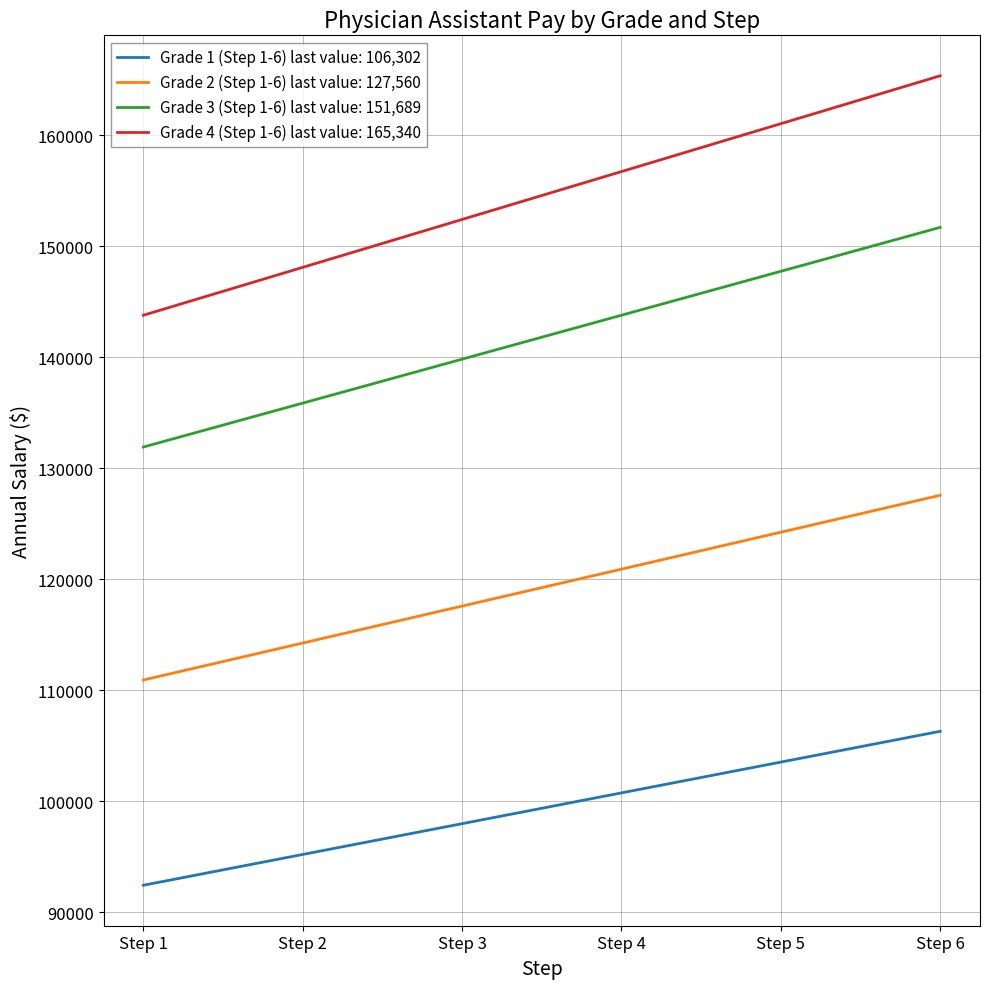

True or false: Grade 3 (Step 1-6) last value: 151,689 and Grade 4 (Step 1-6) last value: 165,340 intersect in this chart.

False